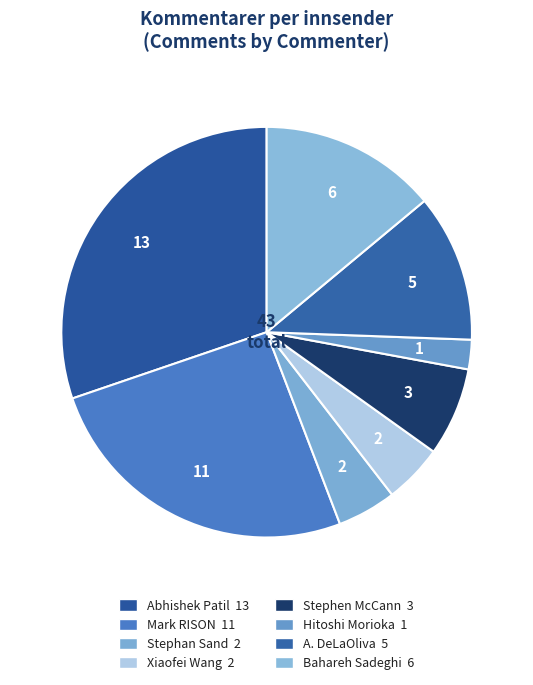

How many slices are in this pie chart?

8